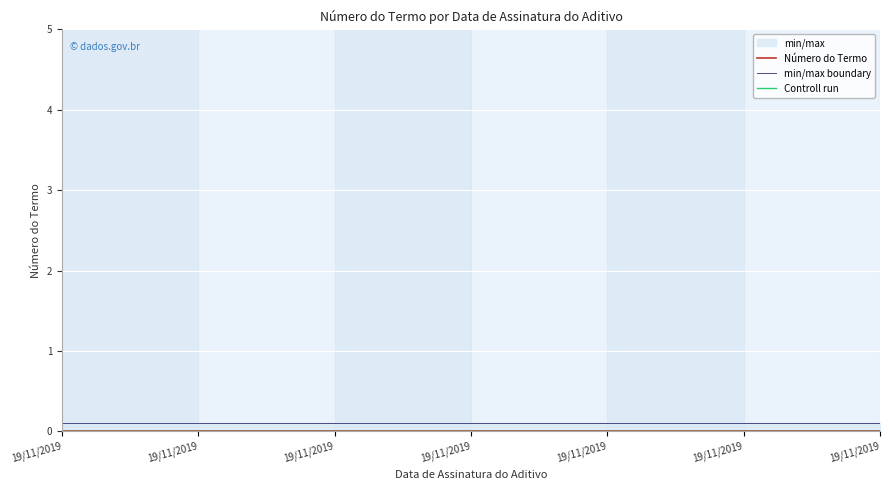

True or false: Controll run and min/max boundary intersect in this chart.

False